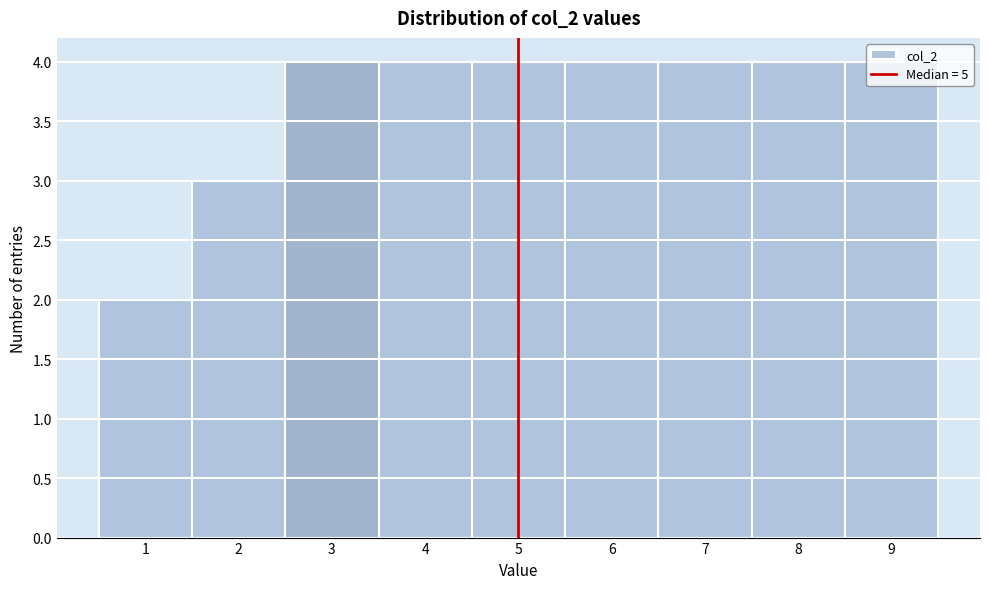

Reading left to right, transcribe this chart: for each bar, give the range it covers on the x-axis and its height. The values are not printed on the chart, so give them approximately, as read against the axis.

0.5 to 1.5: 2
1.5 to 2.5: 3
2.5 to 3.5: 4
3.5 to 4.5: 4
4.5 to 5.5: 4
5.5 to 6.5: 4
6.5 to 7.5: 4
7.5 to 8.5: 4
8.5 to 9.5: 4